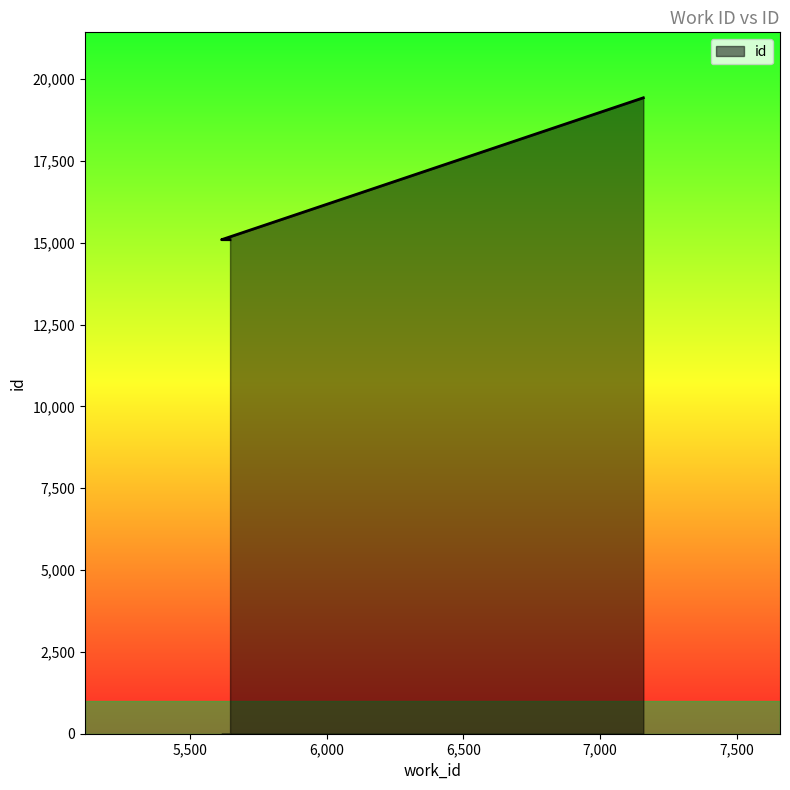

Approximately how many times larger is the value at 7158 compared to 5615?

1.3